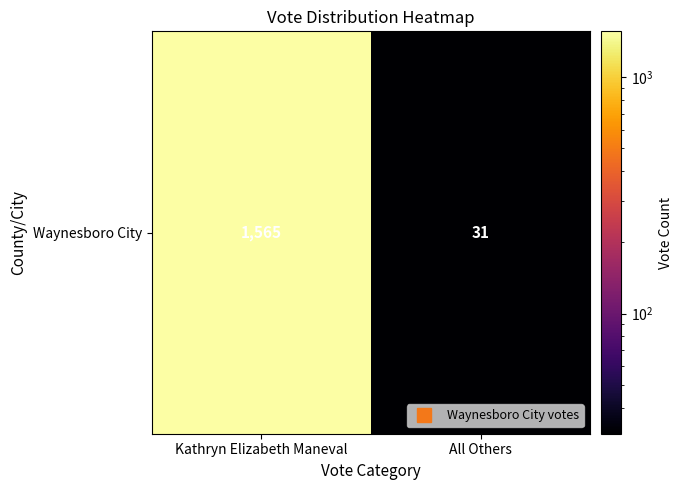

What is the sum of the values at All Others and Kathryn Elizabeth Maneval?

1596